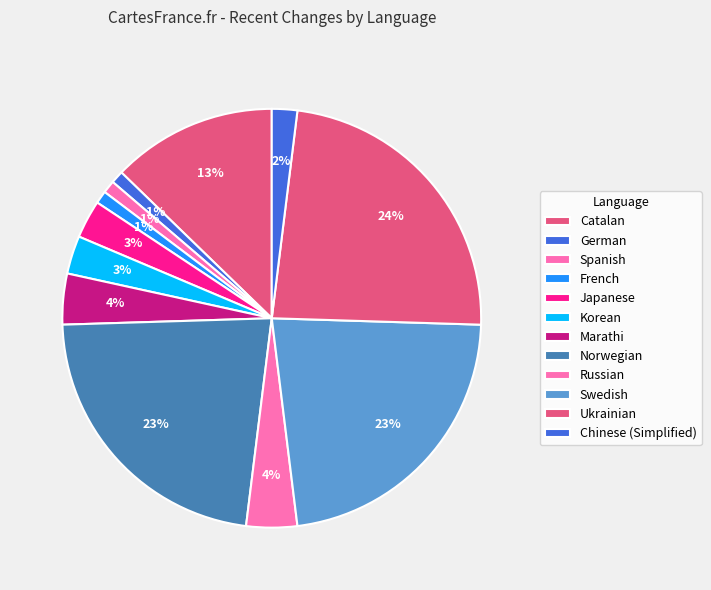

Approximately how many times larger is the value at Norwegian compared to Catalan?

1.8